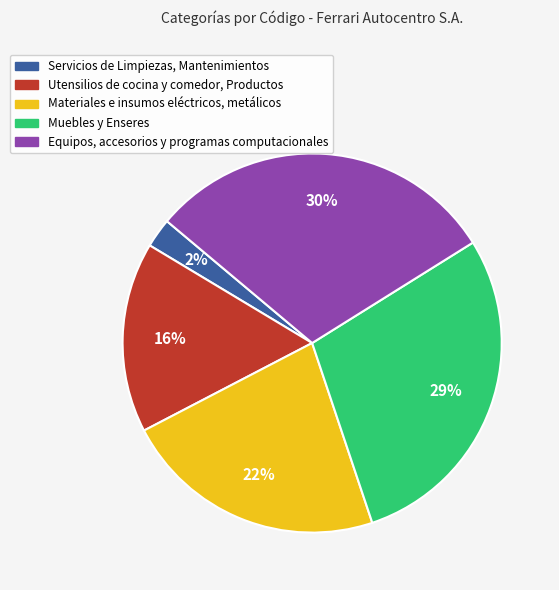

Count the number of slices in the pie.

5